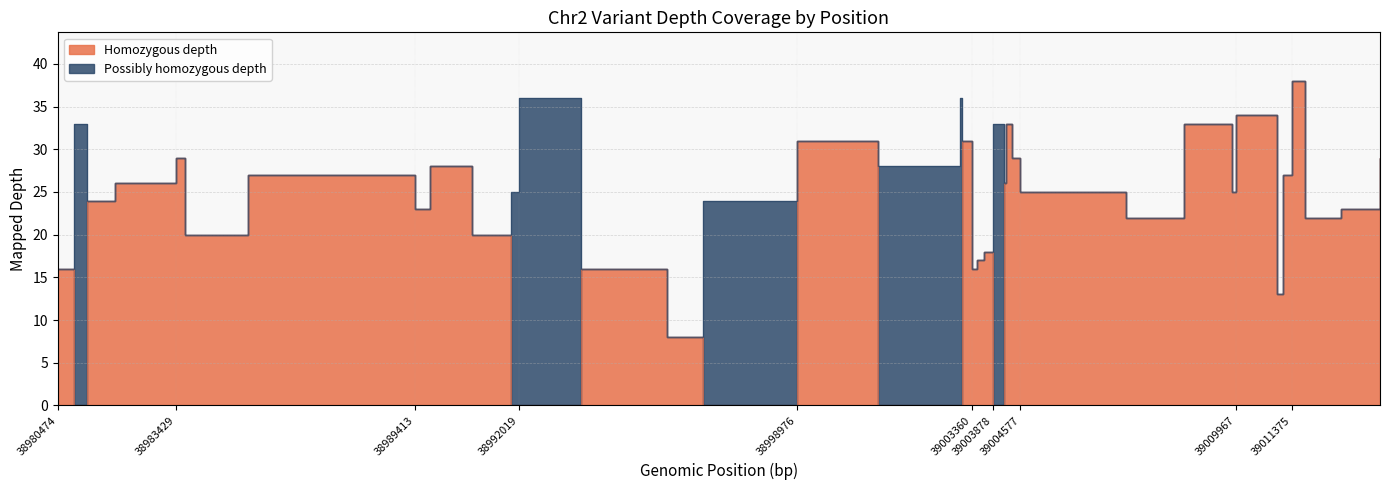

Does the chart have visible grid lines?

Yes